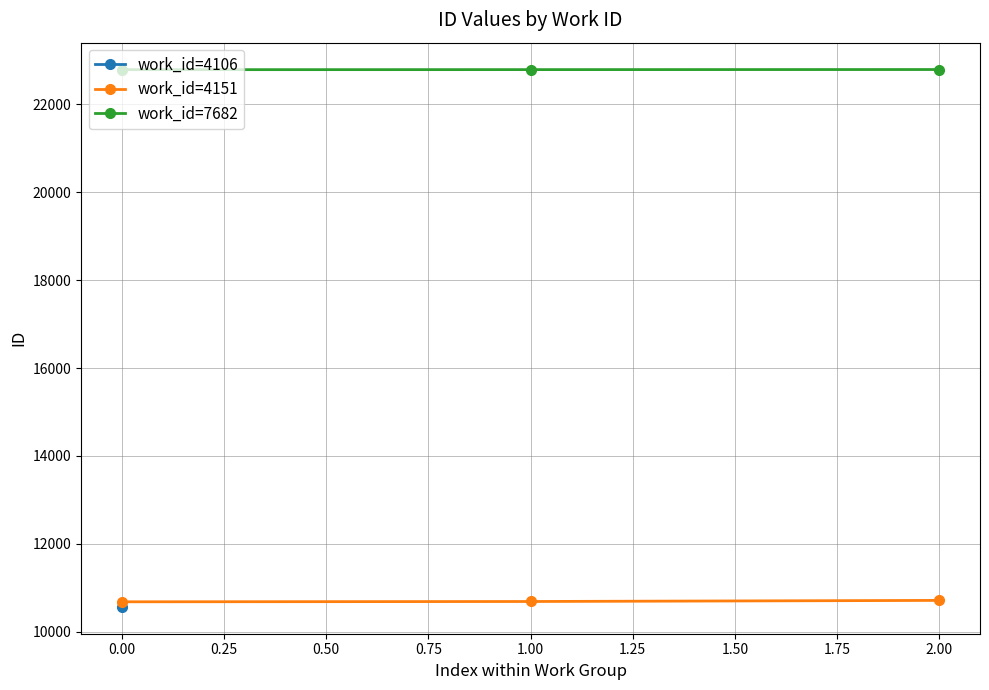

What is the approximate value of work_id=4151 at 0.00?

10678